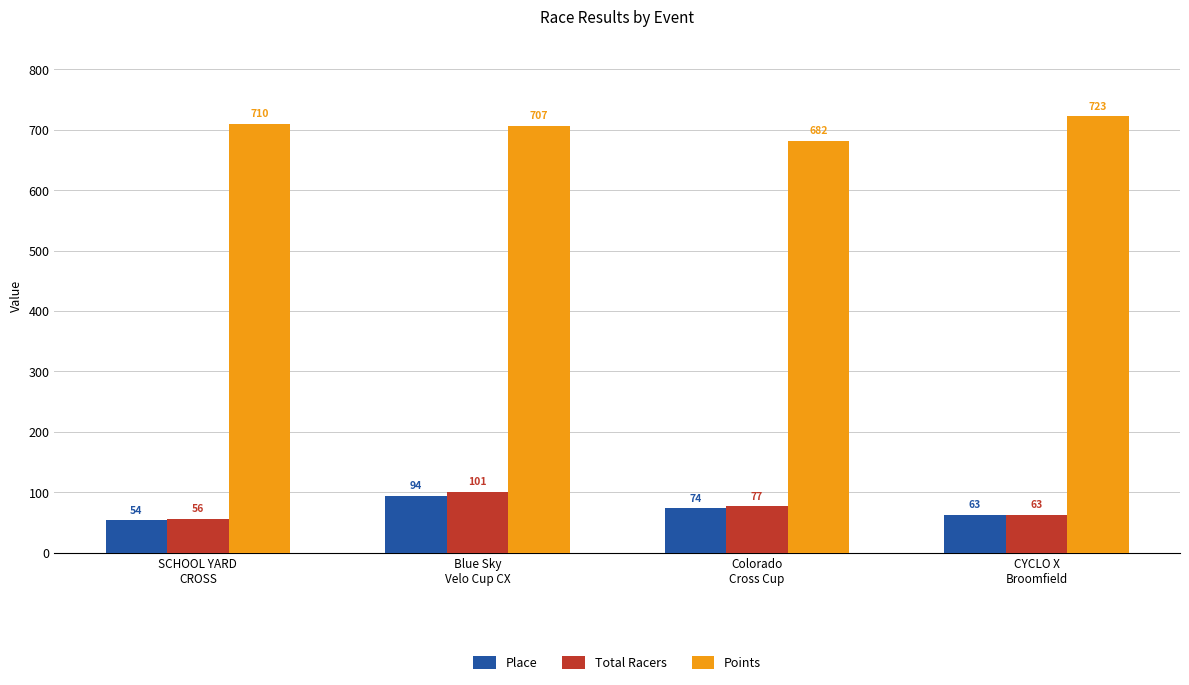

Rank the categories by Place value from lowest to highest.

SCHOOL YARD
CROSS, CYCLO X
Broomfield, Colorado
Cross Cup, Blue Sky
Velo Cup CX